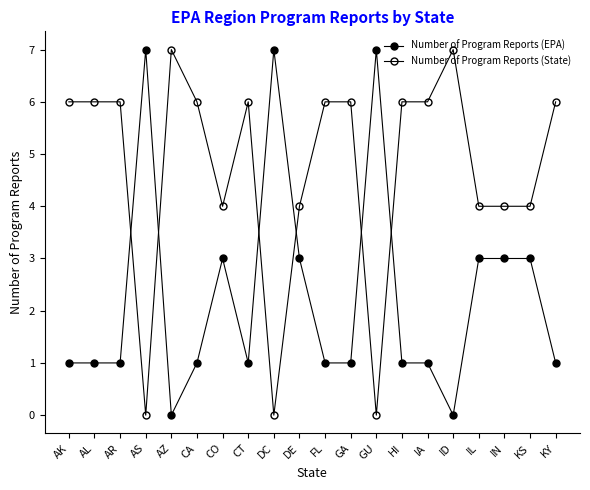

What is the value of the Number of Program Reports (State) point at the 8th from the left?

6